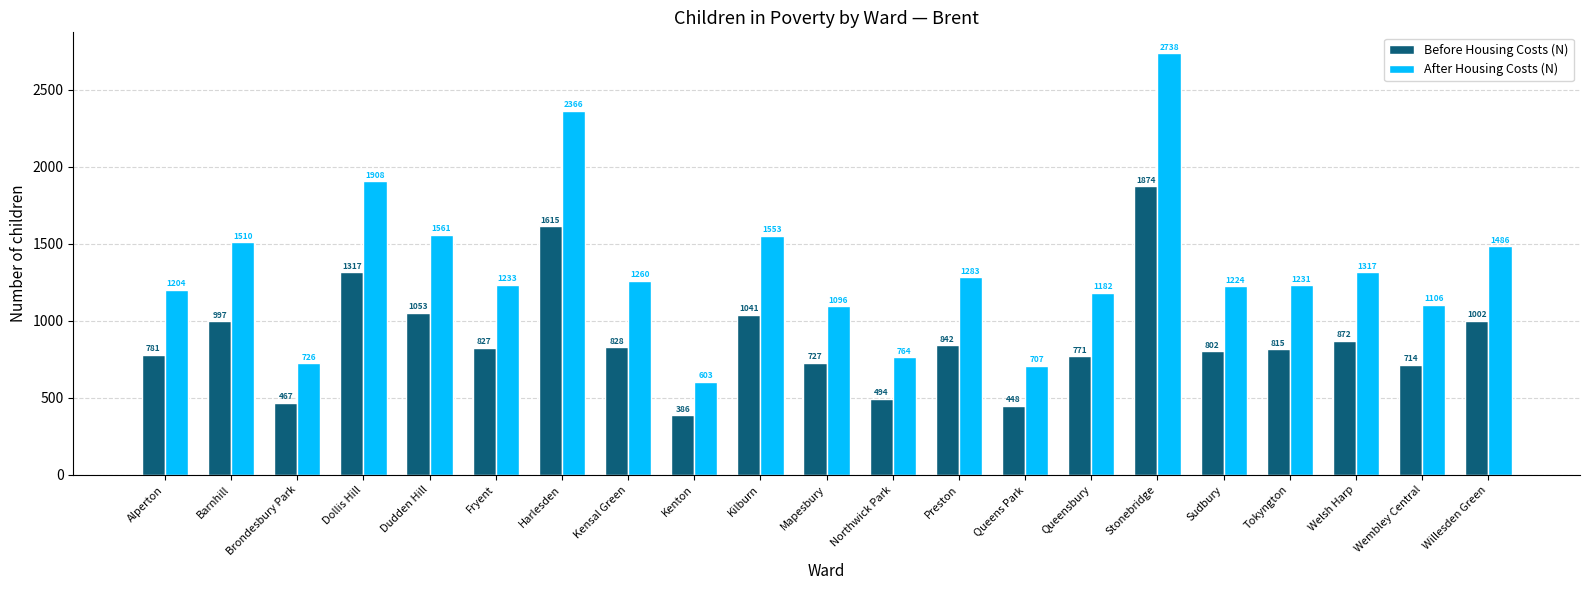

What are all the series names shown in the legend?

Before Housing Costs (N), After Housing Costs (N)